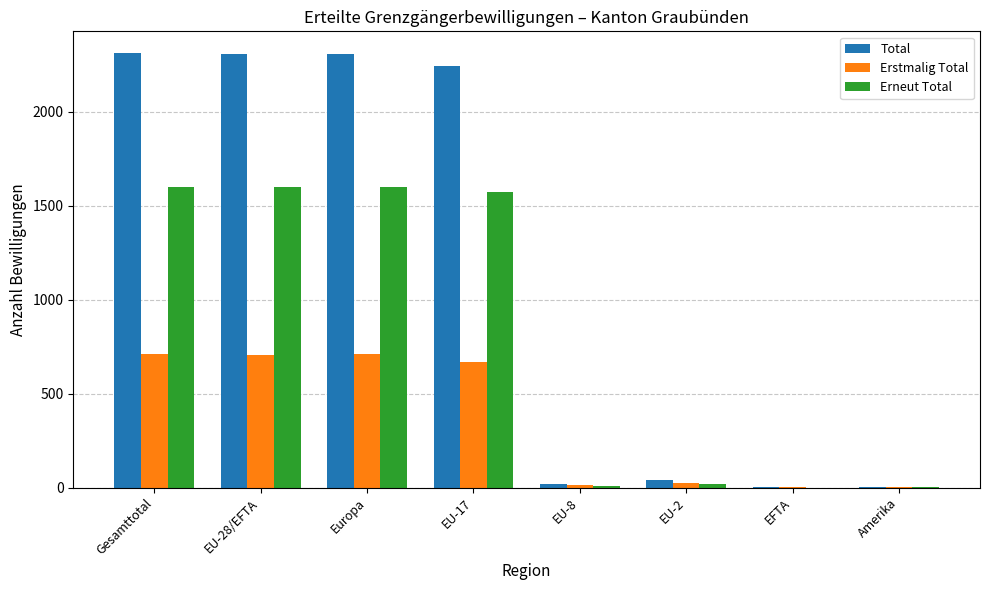

Between EU-17 and EU-8, which series saw the biggest shift?

Total